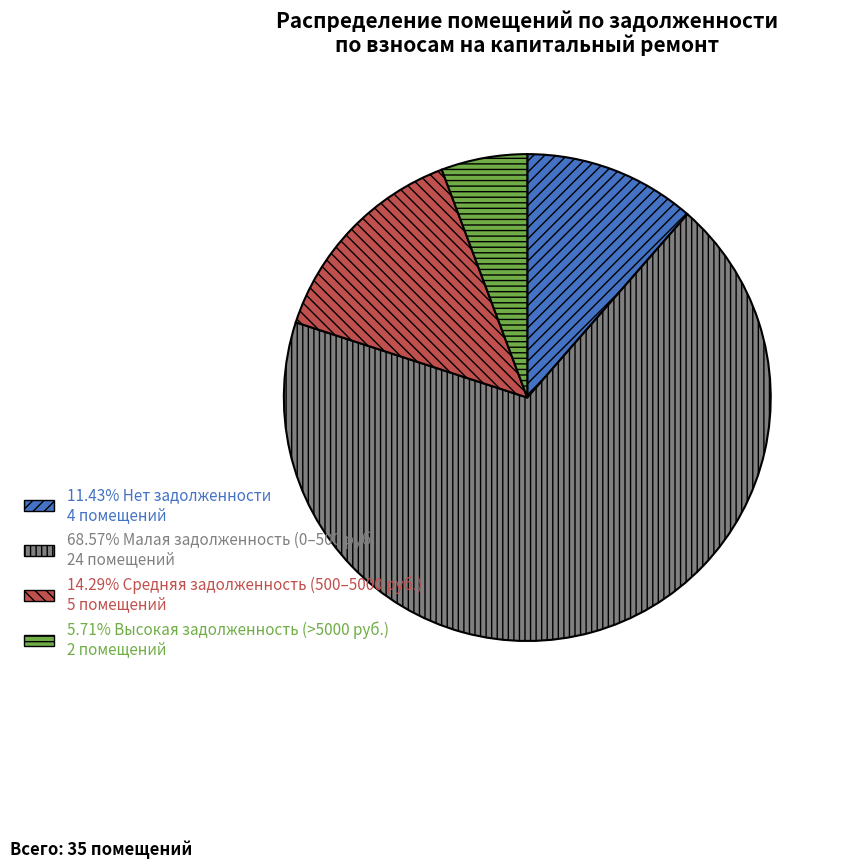

Is there a majority slice in this chart?

Yes